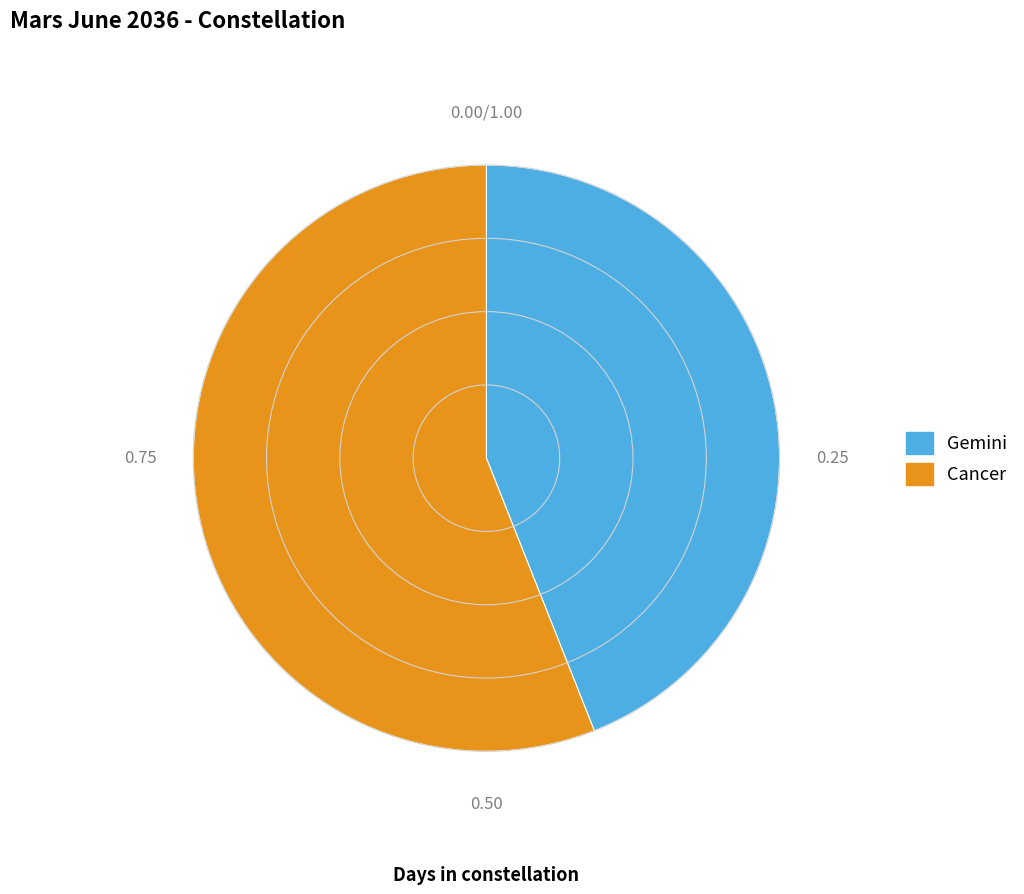

Which has a higher value, Gemini or Cancer?

Cancer